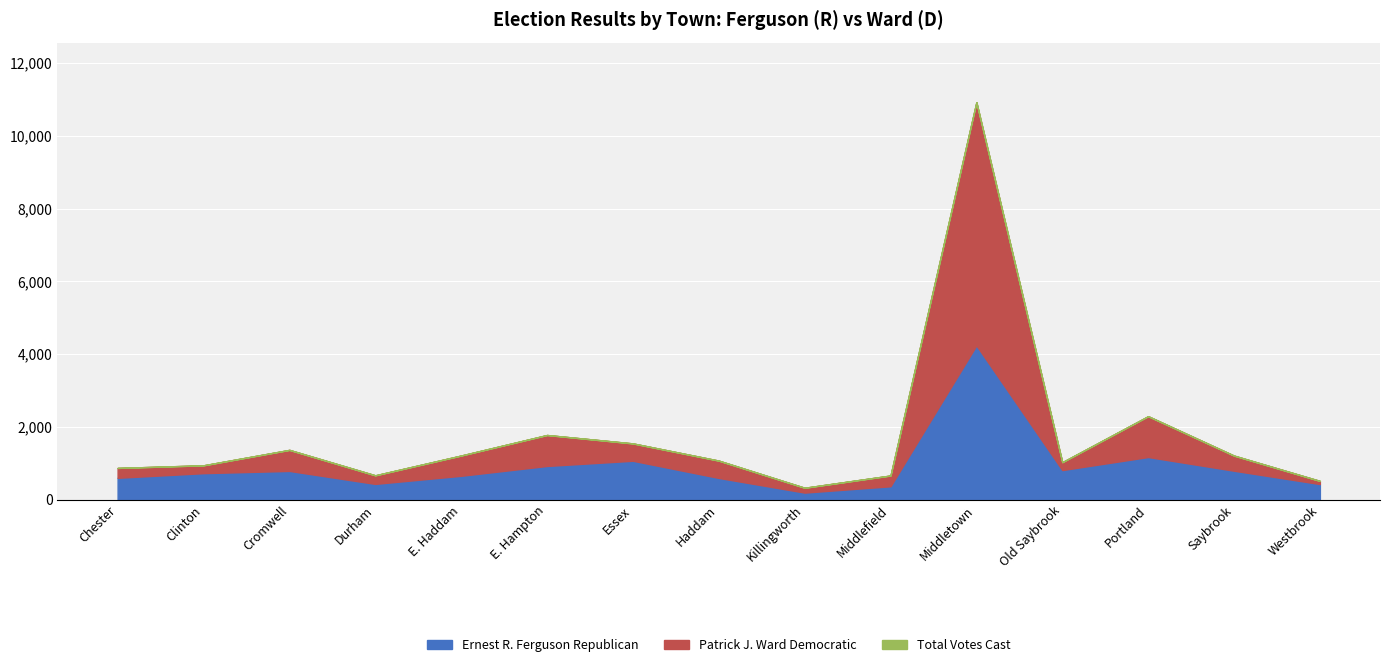

Which series has the largest range (max minus min)?

Patrick J. Ward Democratic